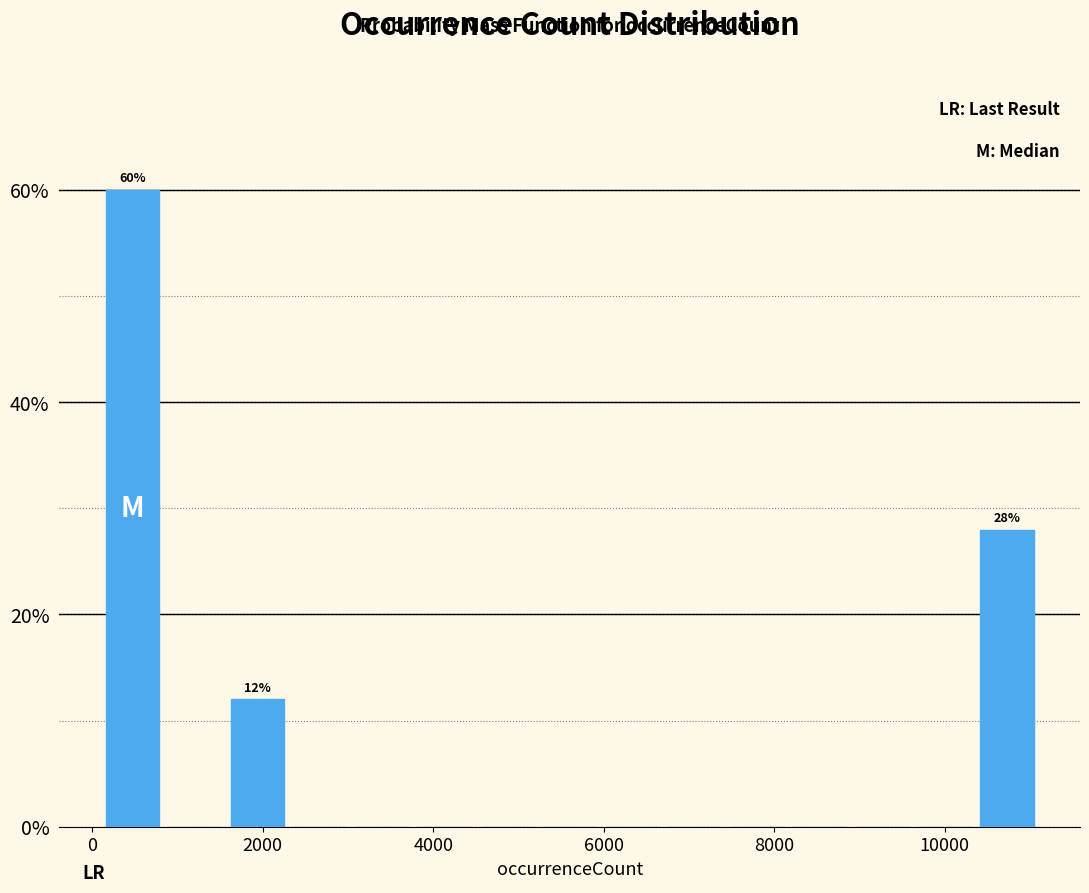

Read against the x-axis, roughly where is the centre of the tallest bar?

400